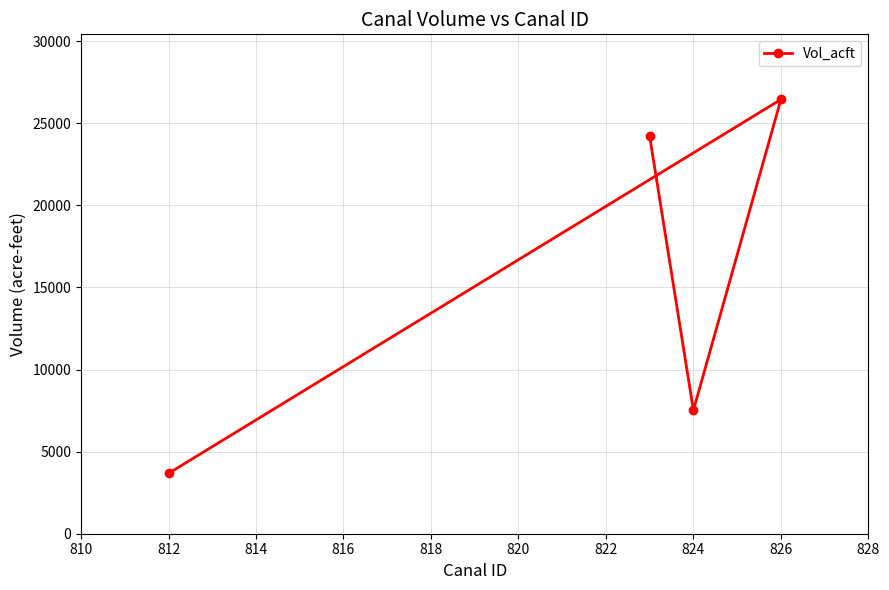

Reading left to right, what are all the values shown in this chart?

3676.4	24209.7	7521.8	26452.1